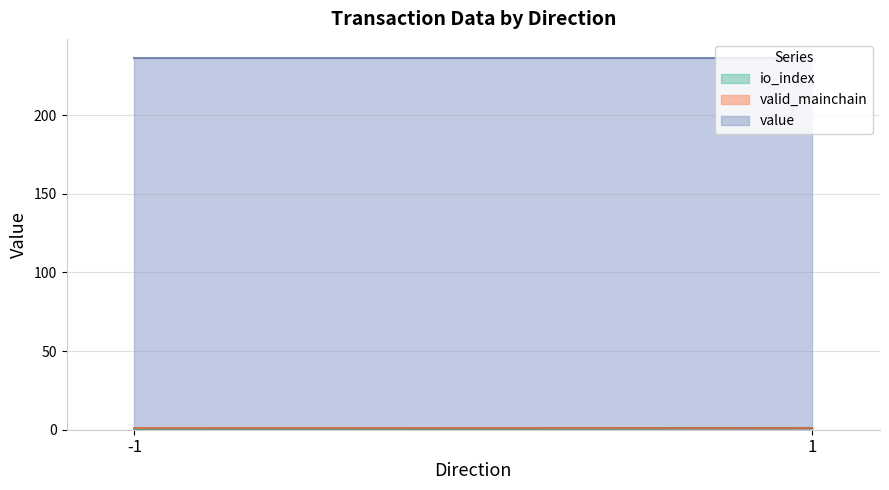

How many series are shown in this chart?

3